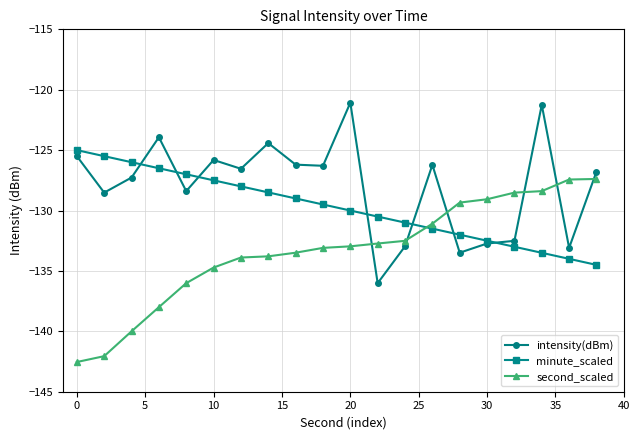

Which series ends up on top after the final intersection of second_scaled and intensity(dBm)?

intensity(dBm)